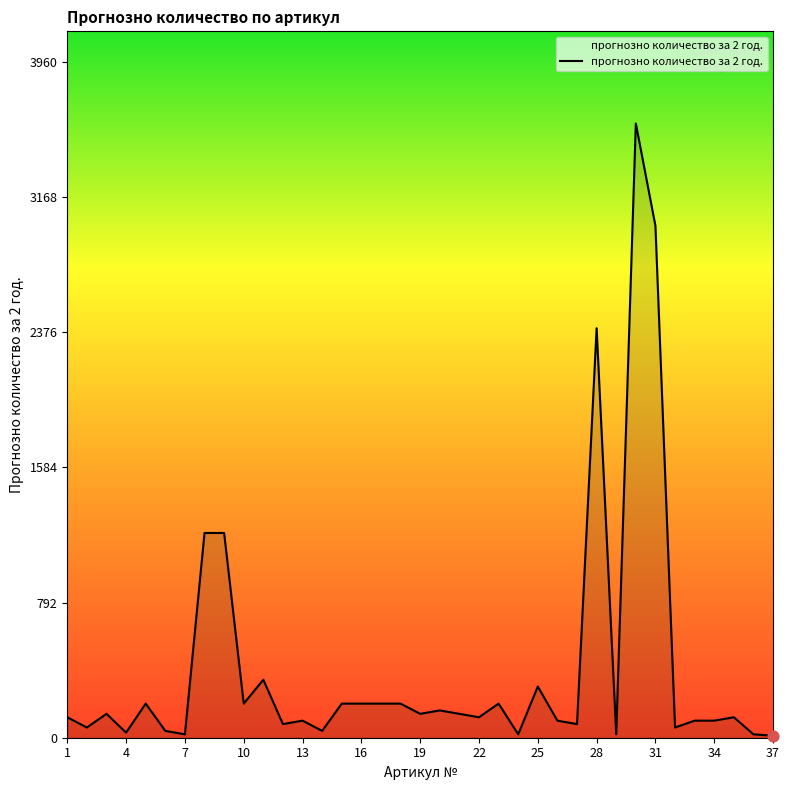

What is the difference between the maximum and minimum values?

3588